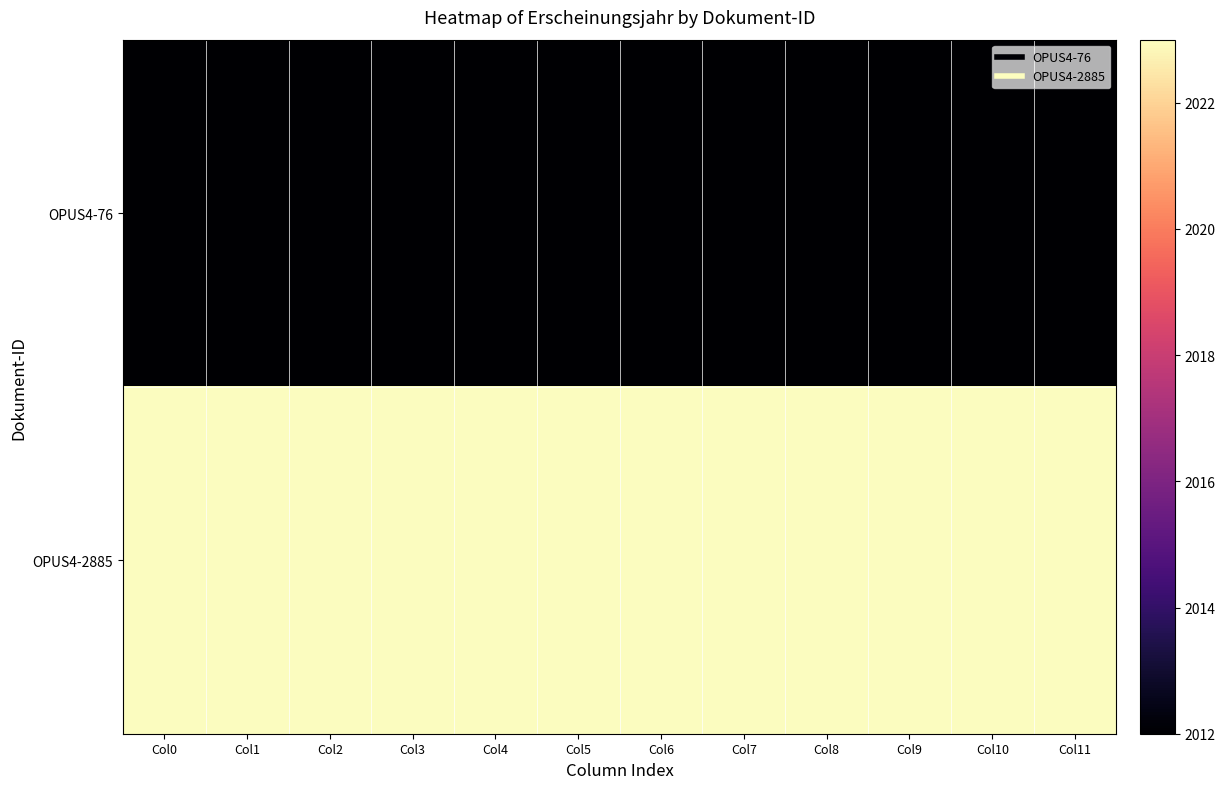

What is the spread (max minus min) of values at Col3?

11